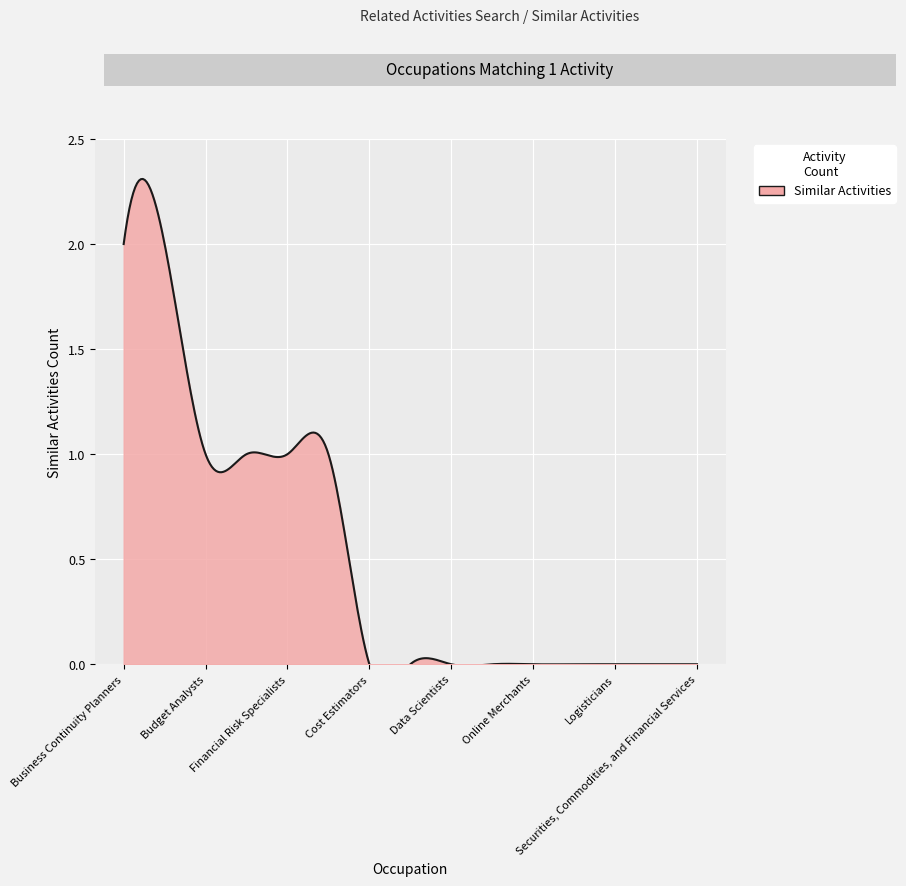

The value at Fraud Examiners, Investigators and Analysts is -1. True or false?

False